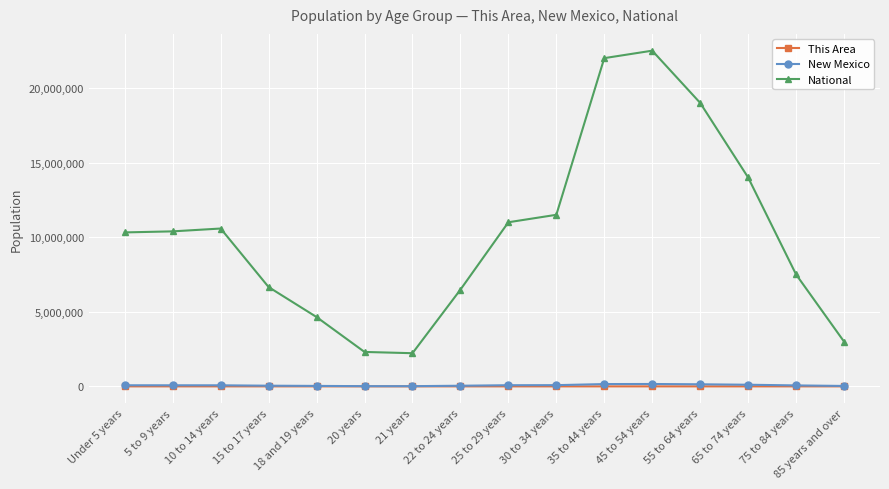

Which series has the widest spread of values?

National